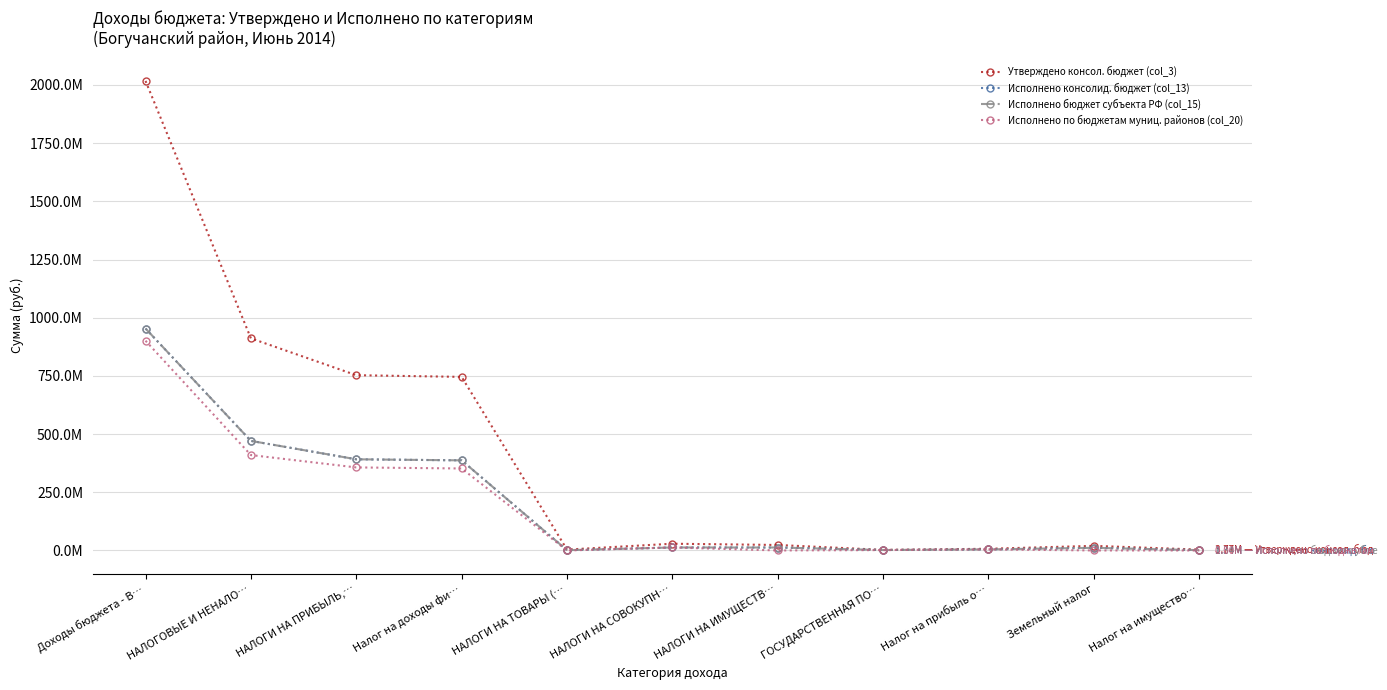

What position from the right is Налог на доходы фи…?

8